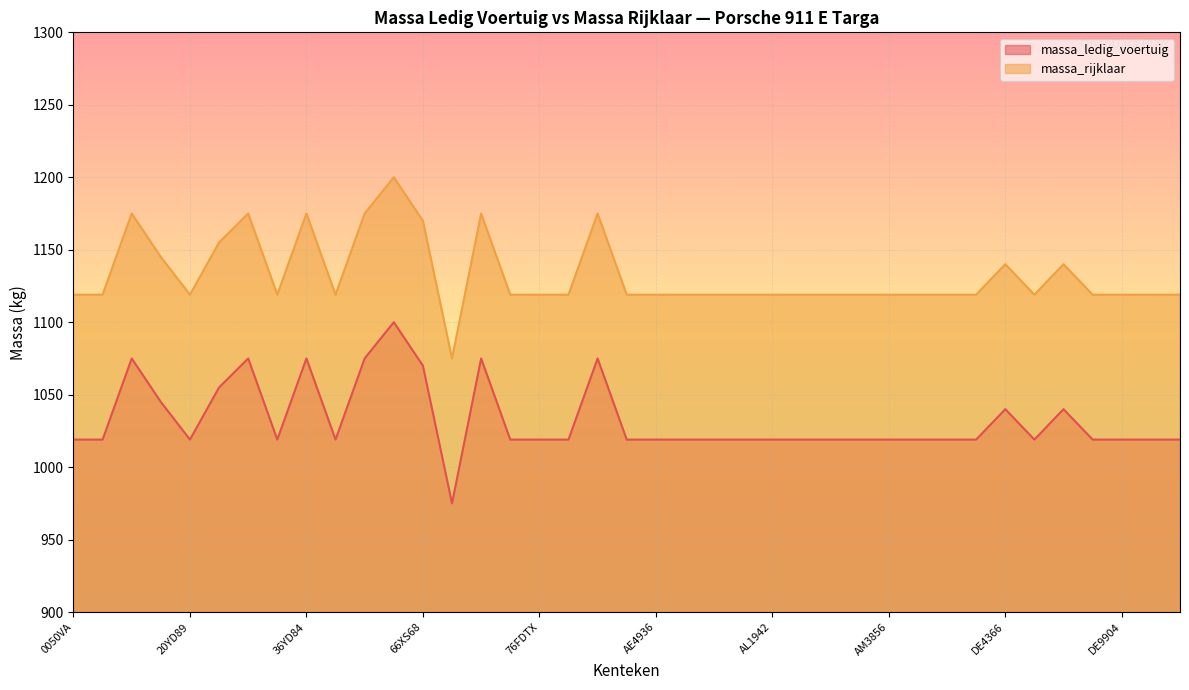

What is the smallest value displayed?

975